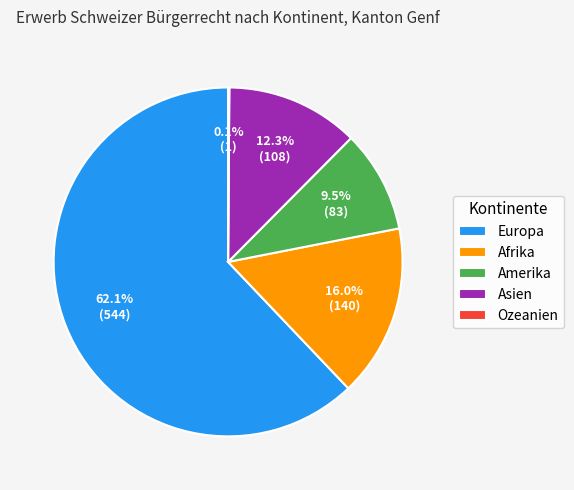

Is the sum of Amerika and Asien greater than half?

No